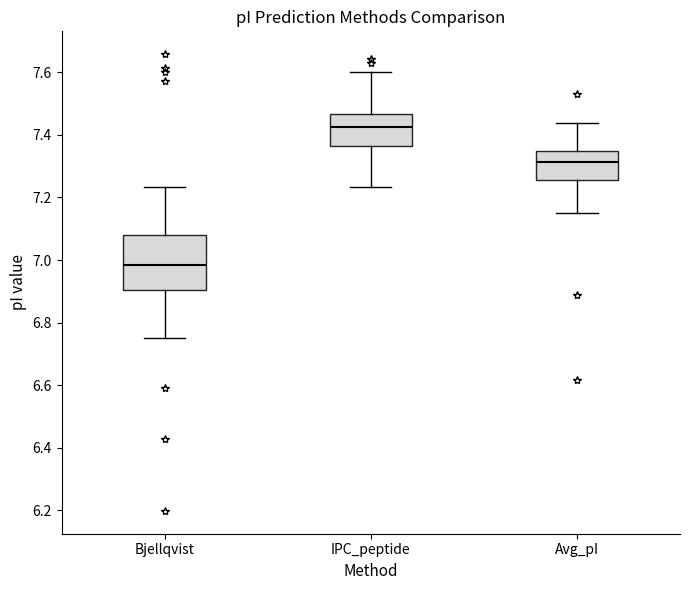

Where does the lower whisker of the box for IPC_peptide end on the y-axis? The values are not printed on the chart, so give them approximately, as read against the axis.

7.24